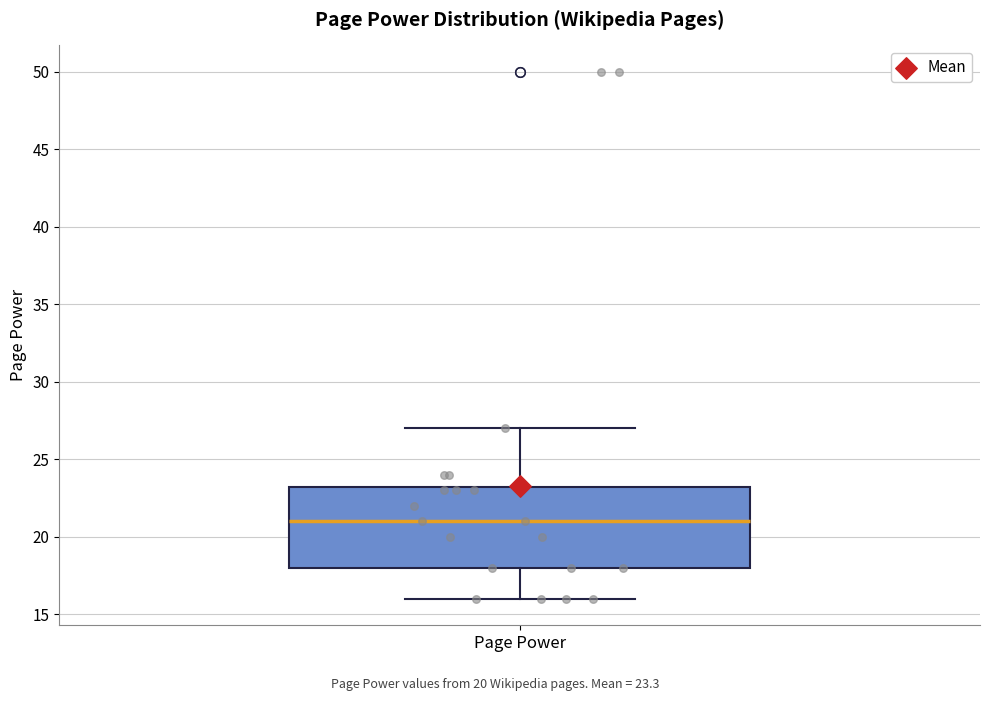

Transcribe this box plot: give where the median line is, the range the box spans, and where the two whiskers end, as read against the y-axis. The values are not printed on the chart, so give them approximately, as read against the axis.

median 21.0, box 18.0 to 23.5, whiskers 16.0 to 27.0